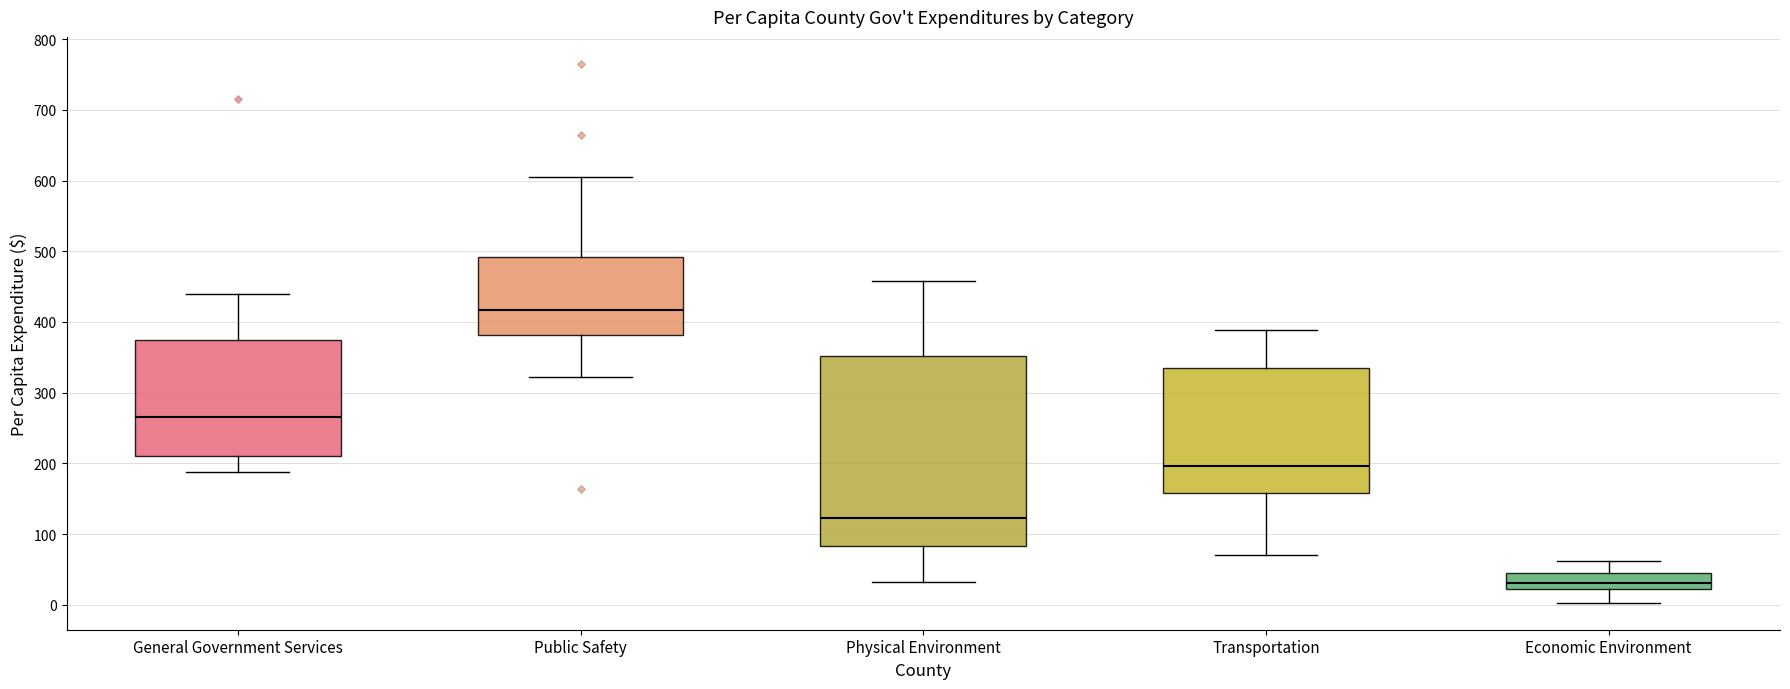

Which box is the tallest, from its lower edge to its upper edge?

Physical Environment